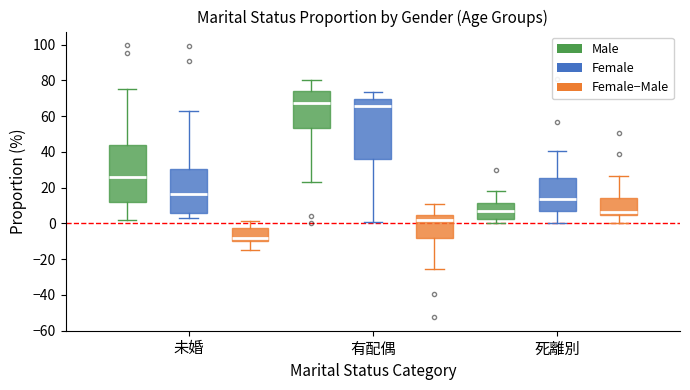

Where does the upper whisker of the box for 死離別 (Male) end on the y-axis? The values are not printed on the chart, so give them approximately, as read against the axis.

18